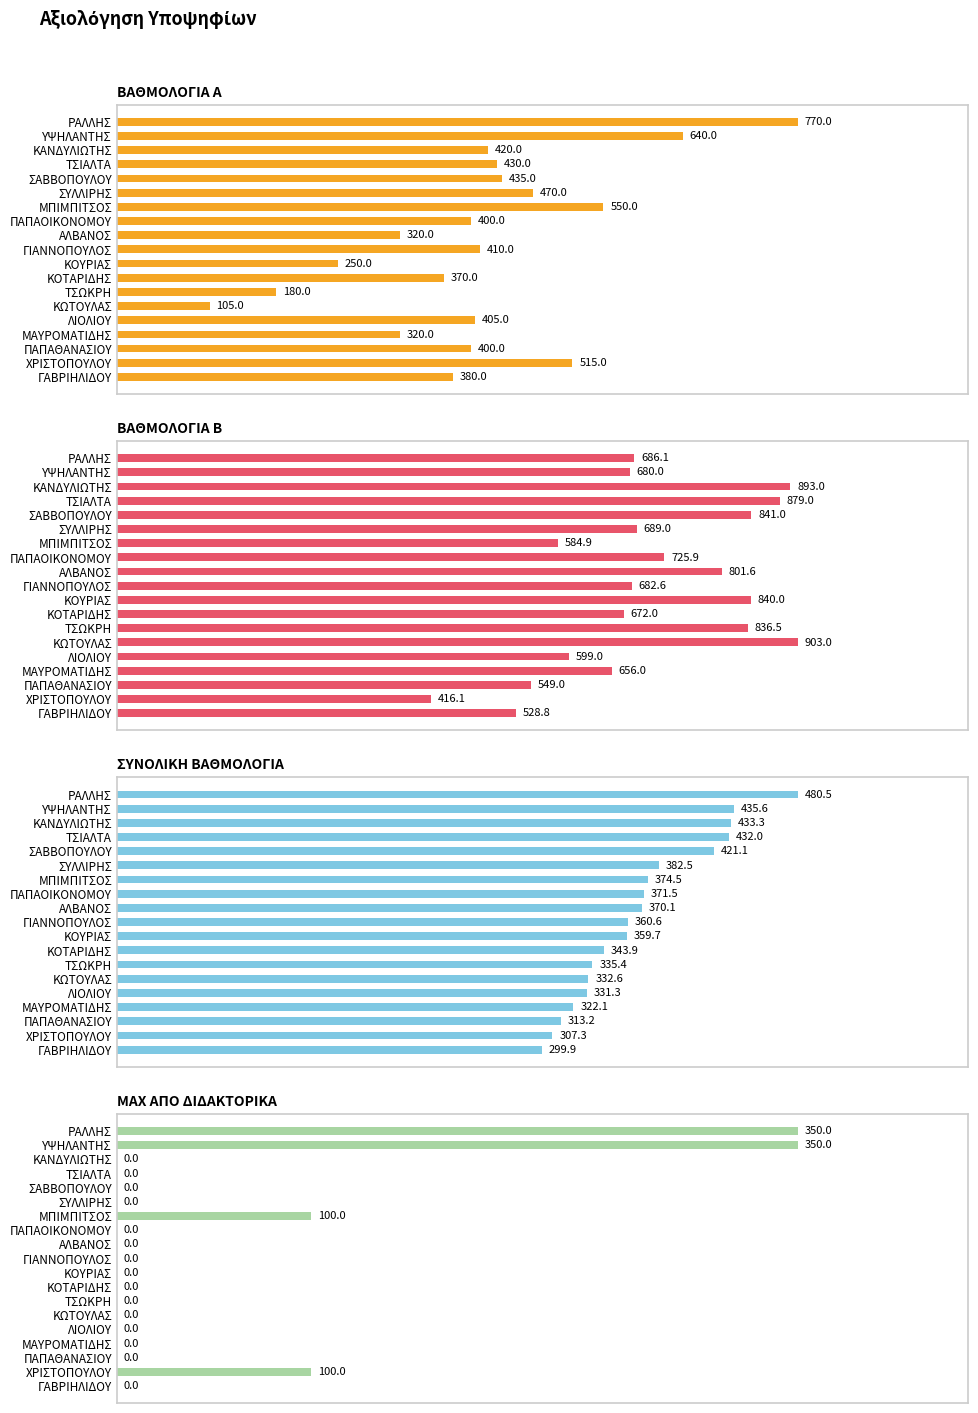

Which series has the largest total across all categories?

ΒΑΘΜΟΛΟΓΙΑ Β